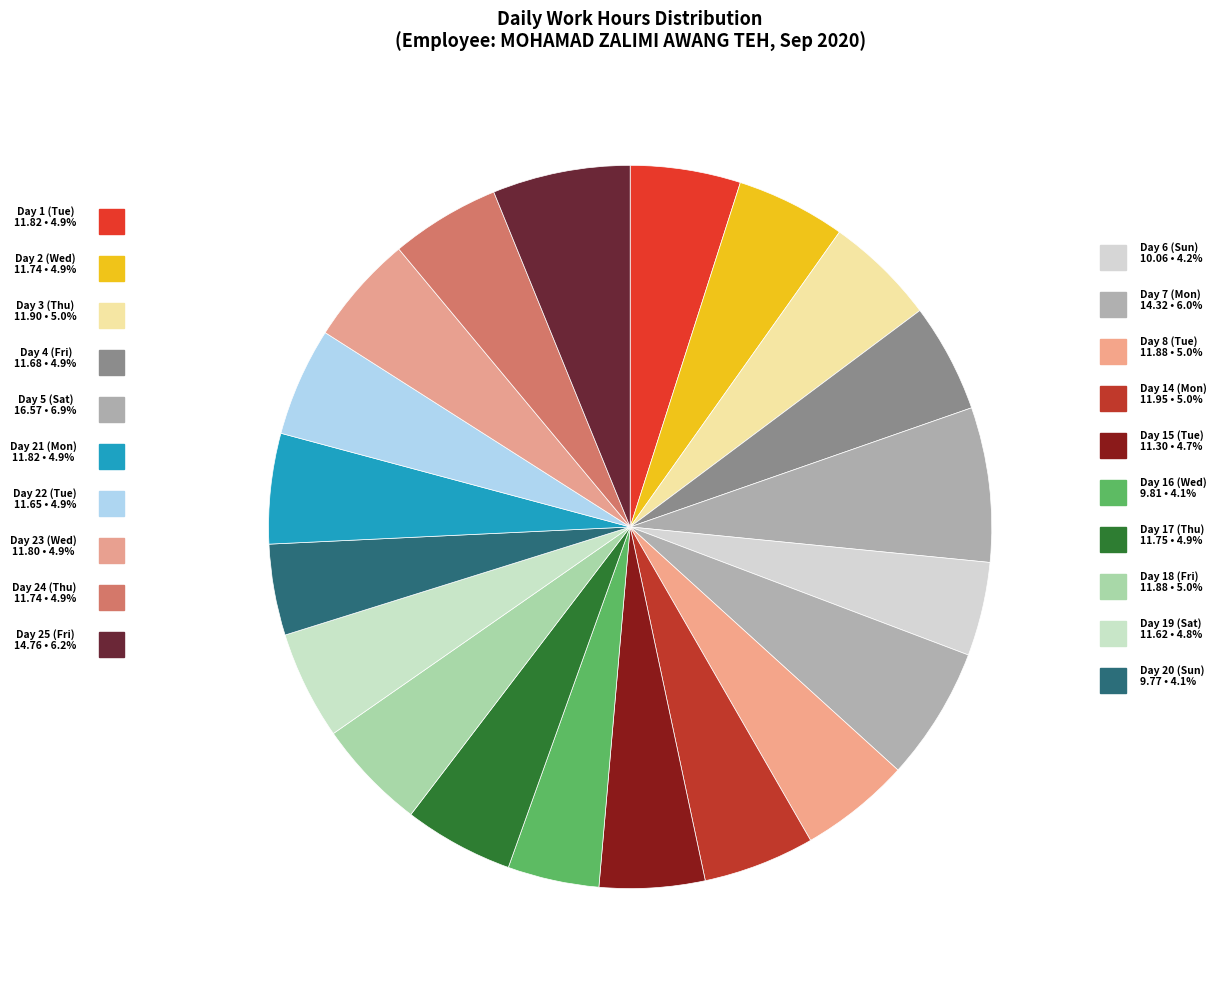

Count the number of slices in the pie.

20